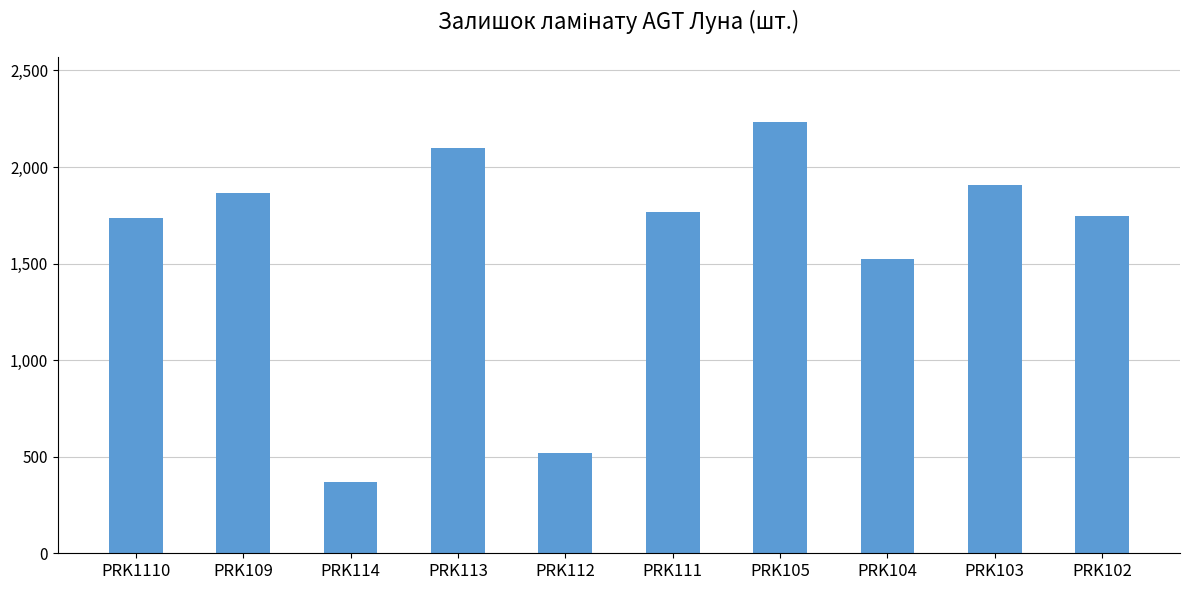

Are the bars horizontal?

No